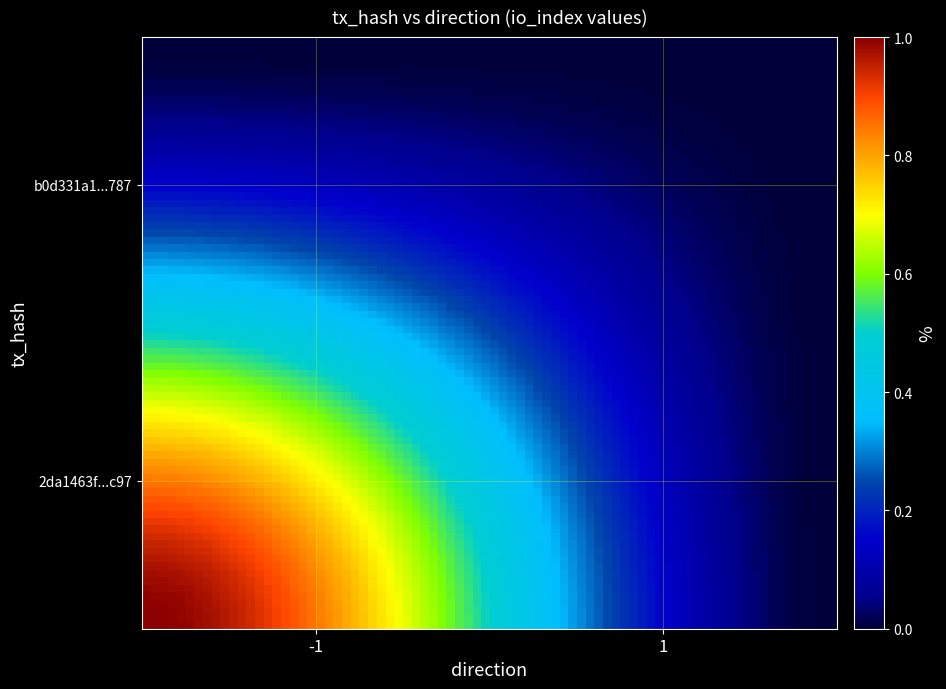

What is the greatest value displayed?

1